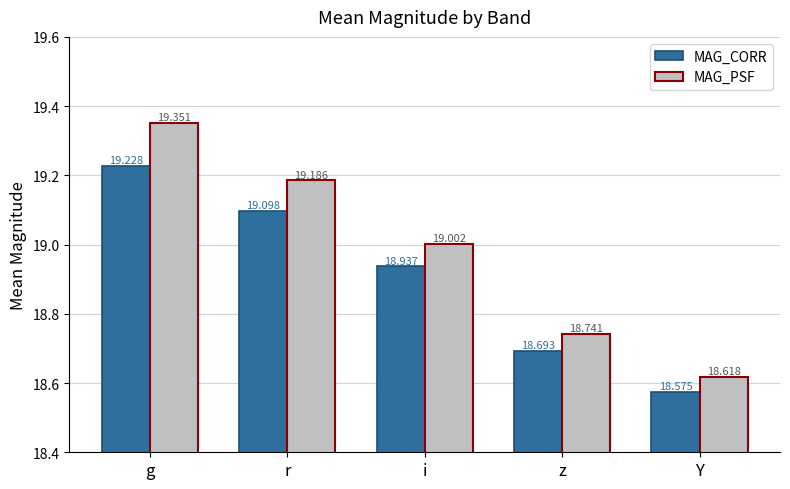

Are the bars horizontal?

No